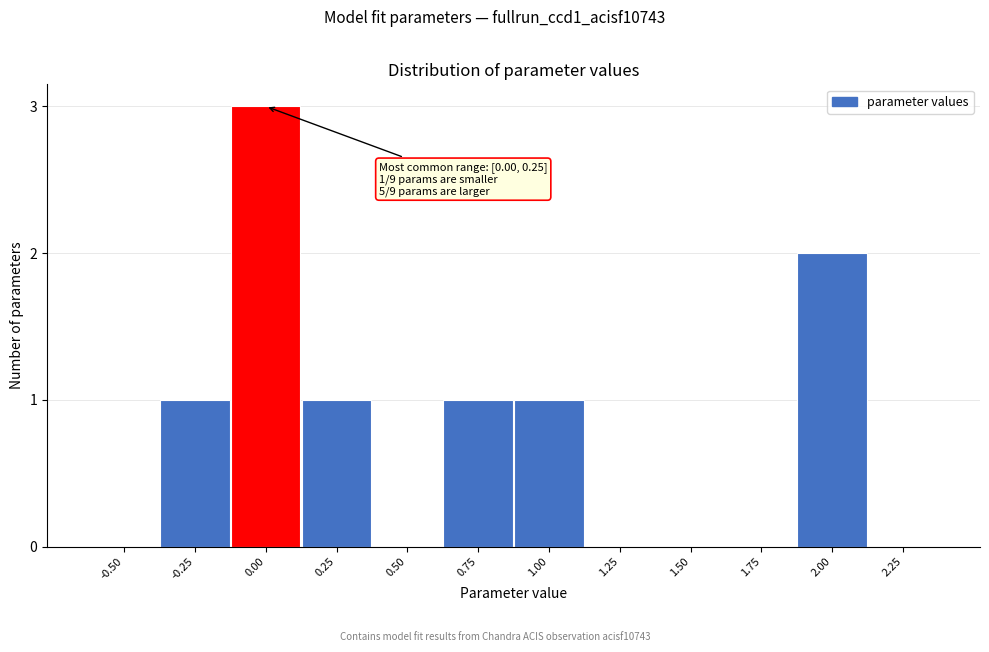

Reading left to right, list all the values displayed in this chart.

-0.50=0	-0.25=1	0.00=3	0.25=1	0.50=0	0.75=1	1.00=1	1.25=0	1.50=0	1.75=0	2.00=2	2.25=0